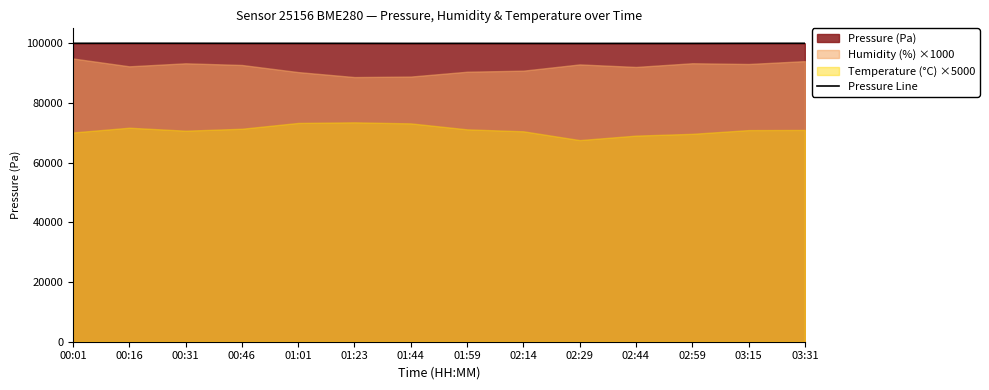

How many lines are shown in the chart?

1